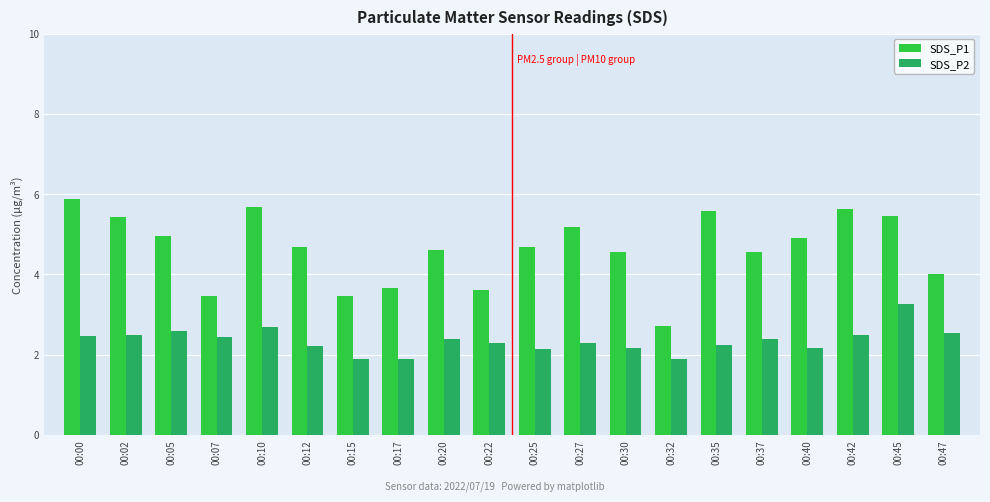

Is the value of SDS_P2 at 00:35 greater than the value of SDS_P1 at 00:32?

No